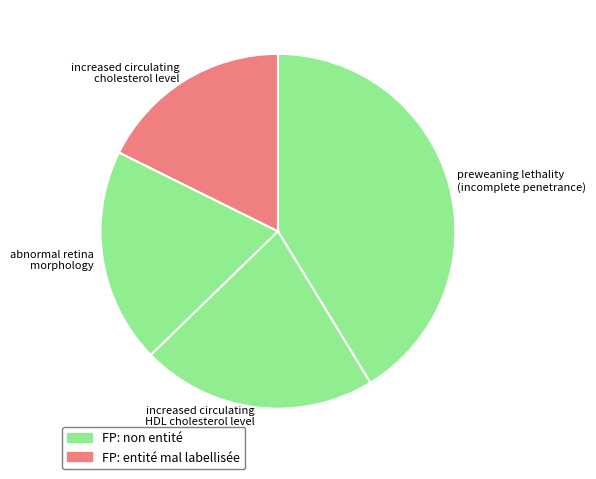

Which slice is the largest?

preweaning lethality (incomplete penetrance)